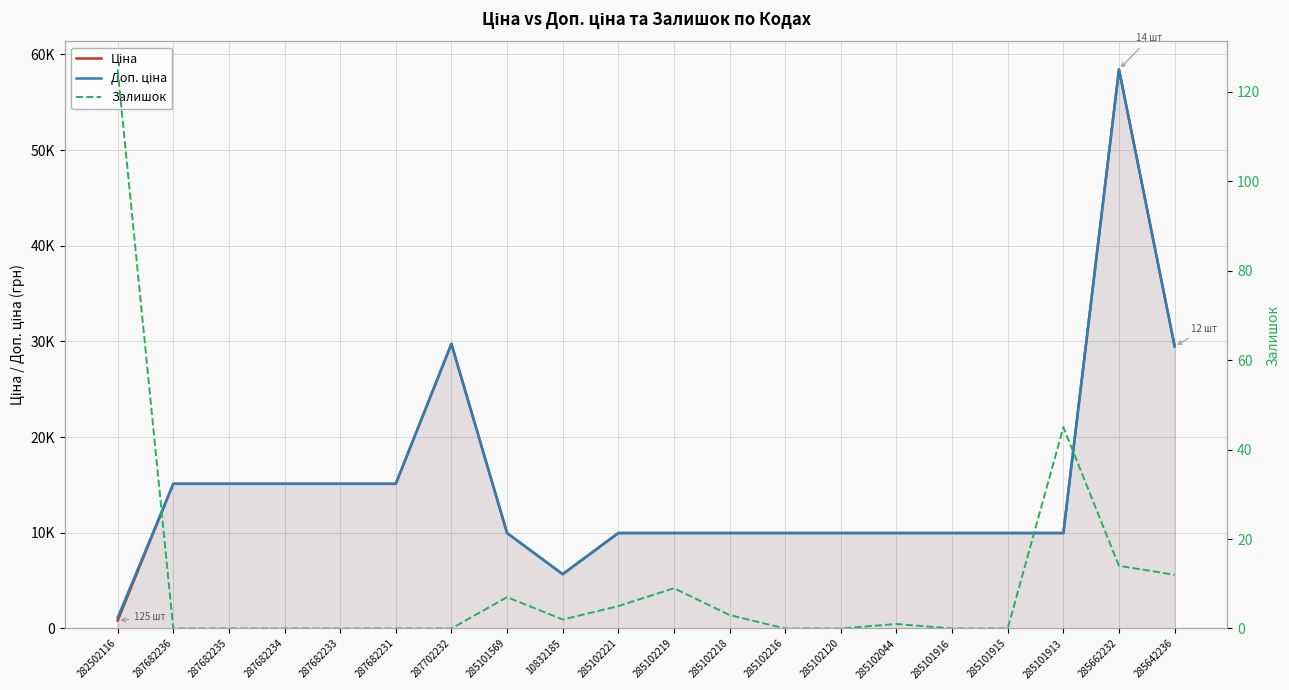

Which series changed the most between 285102120 and 285102044?

Залишок